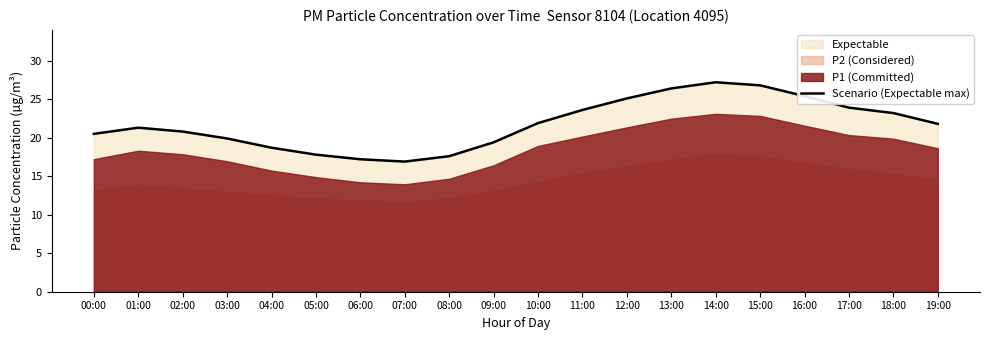

The chart shows a value of 20.5 at 00:00. True or false?

True